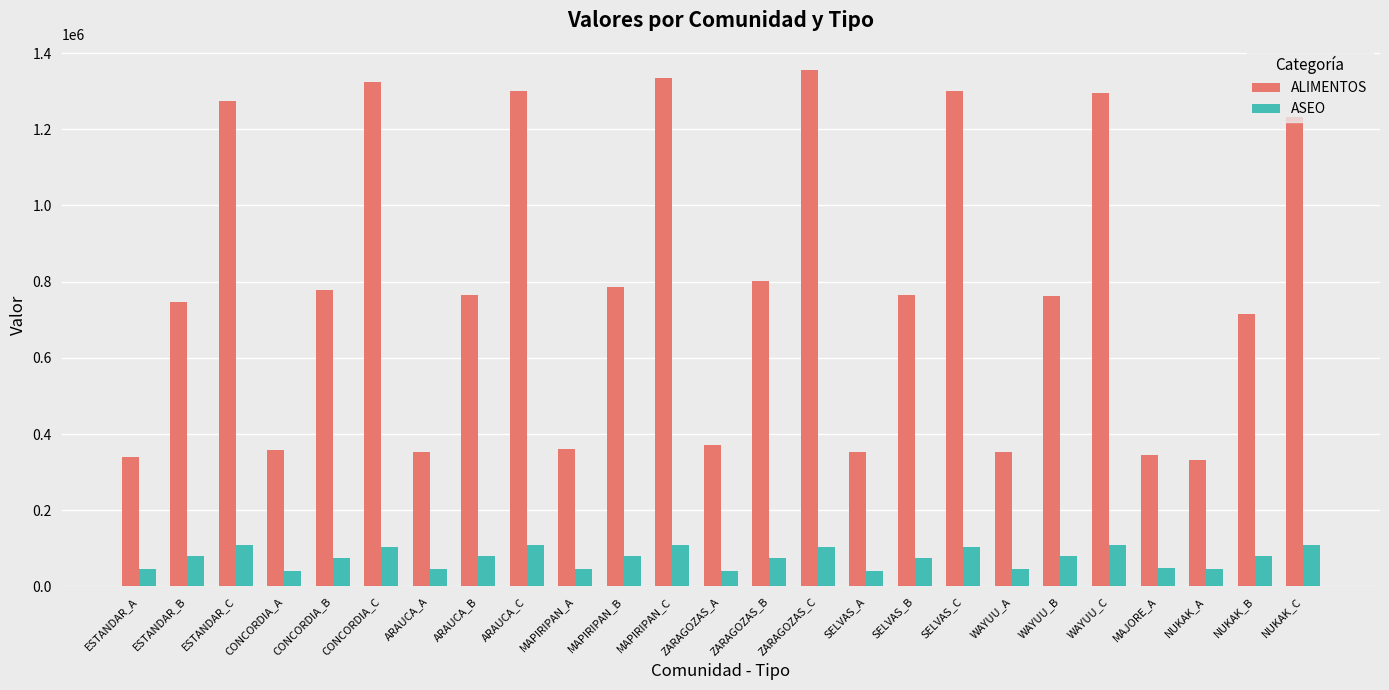

Are the bars horizontal?

No